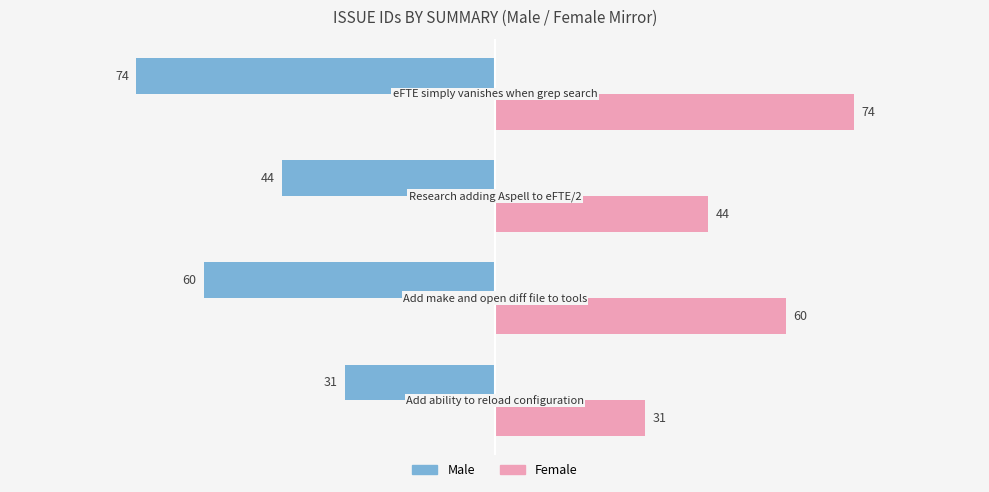

What is the highest value of the Male series?

-31